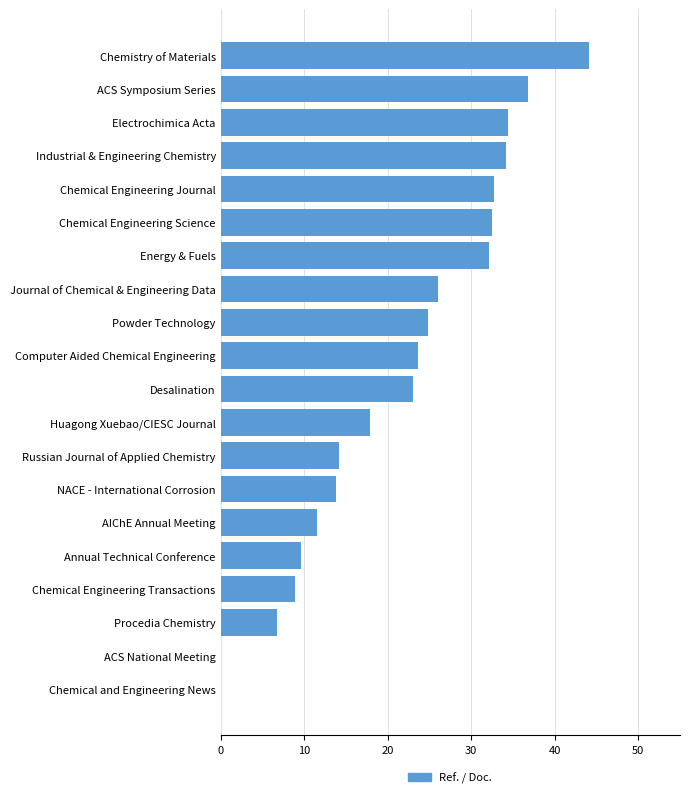

What is the sum of all values?

427.2